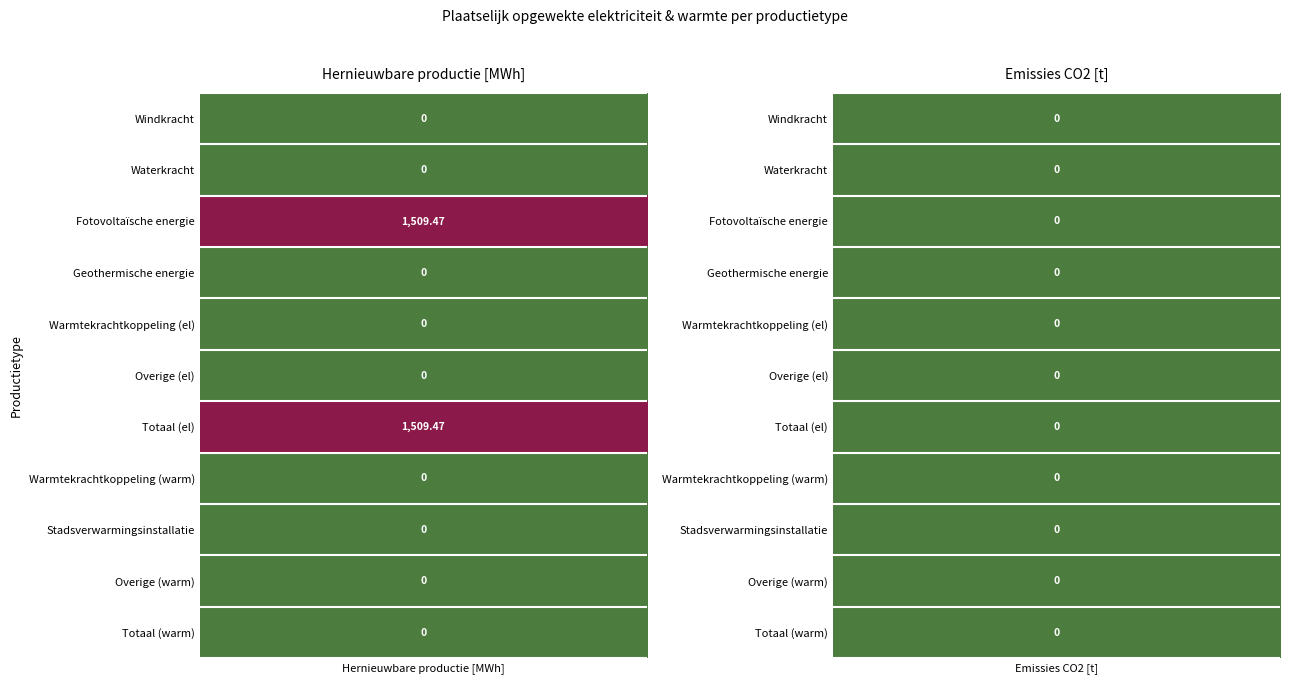

Count the number of data series in this chart.

11